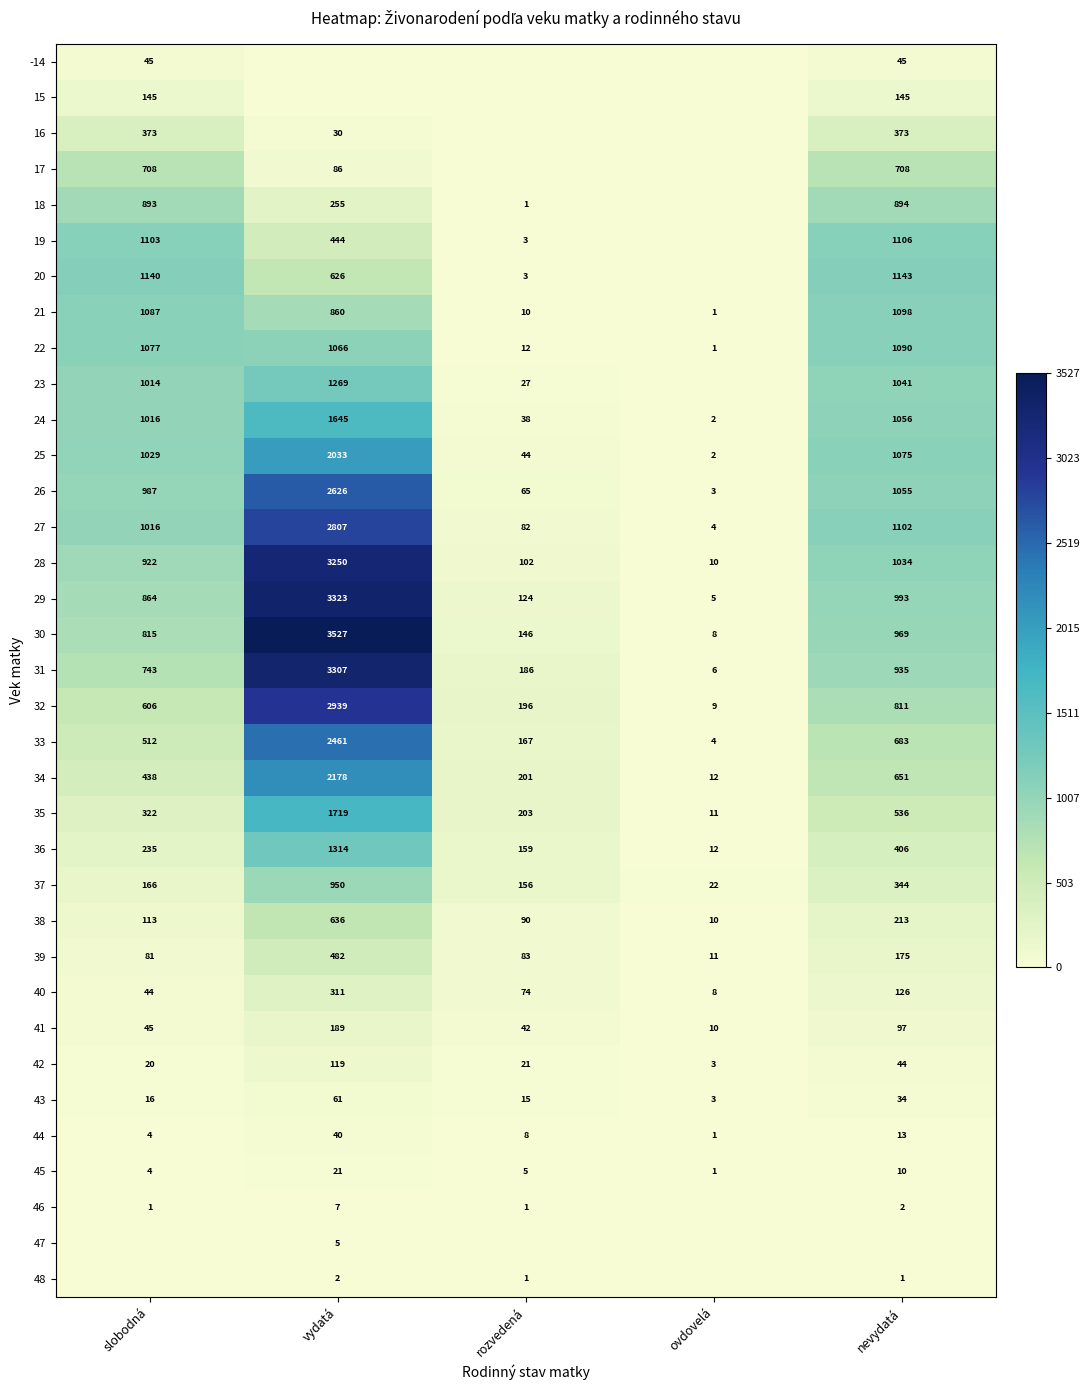

Is it true that 18 equals 255 at vydatá?

True